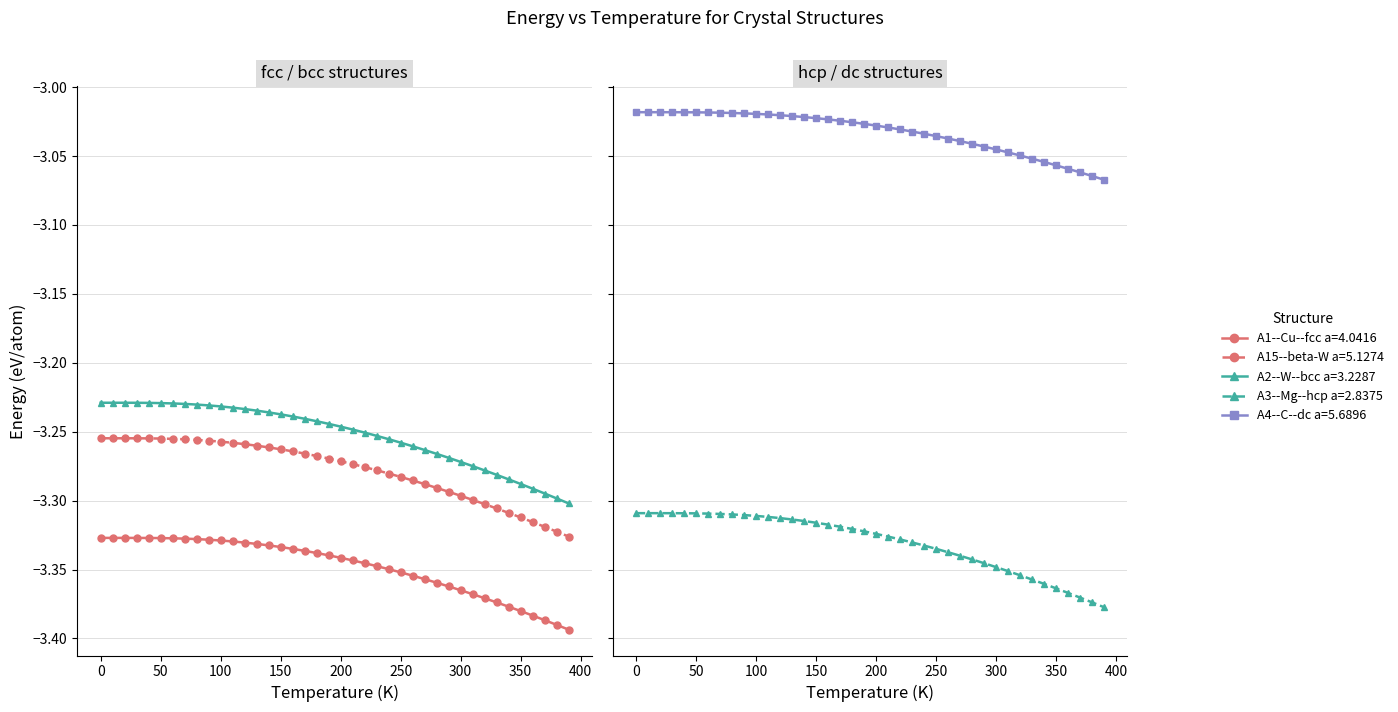

How many lines are shown in the chart?

5